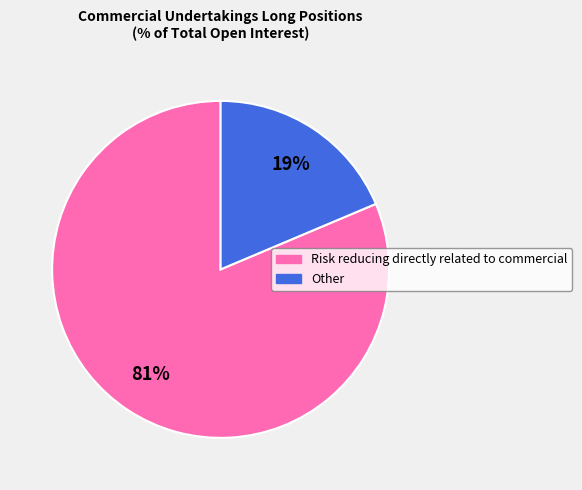

How many slices are in this pie chart?

2